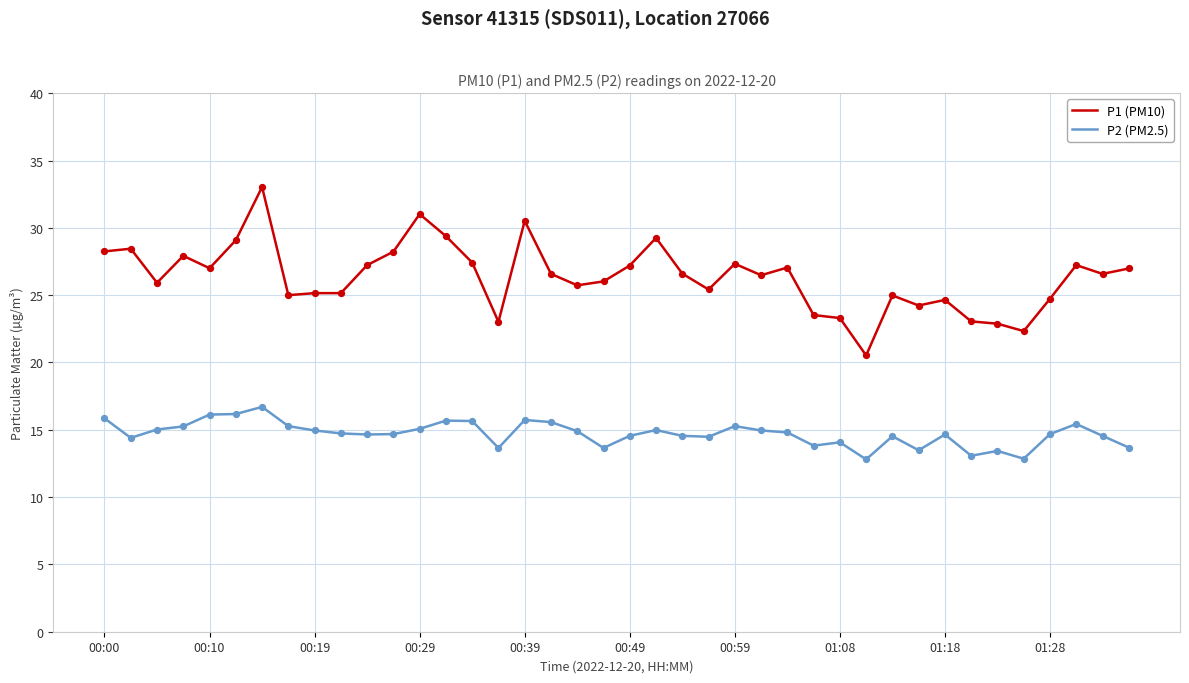

Which series has the widest spread of values?

P1 (PM10)